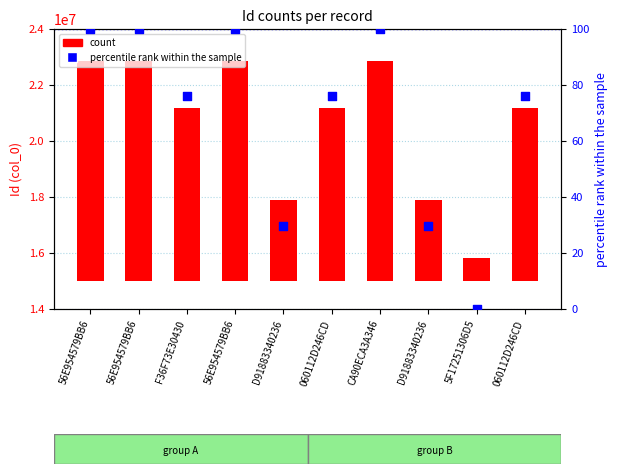

Is the value of percentile rank within the sample at 56E954579BB6 greater than the value of count at CA90ECA3A346?

No